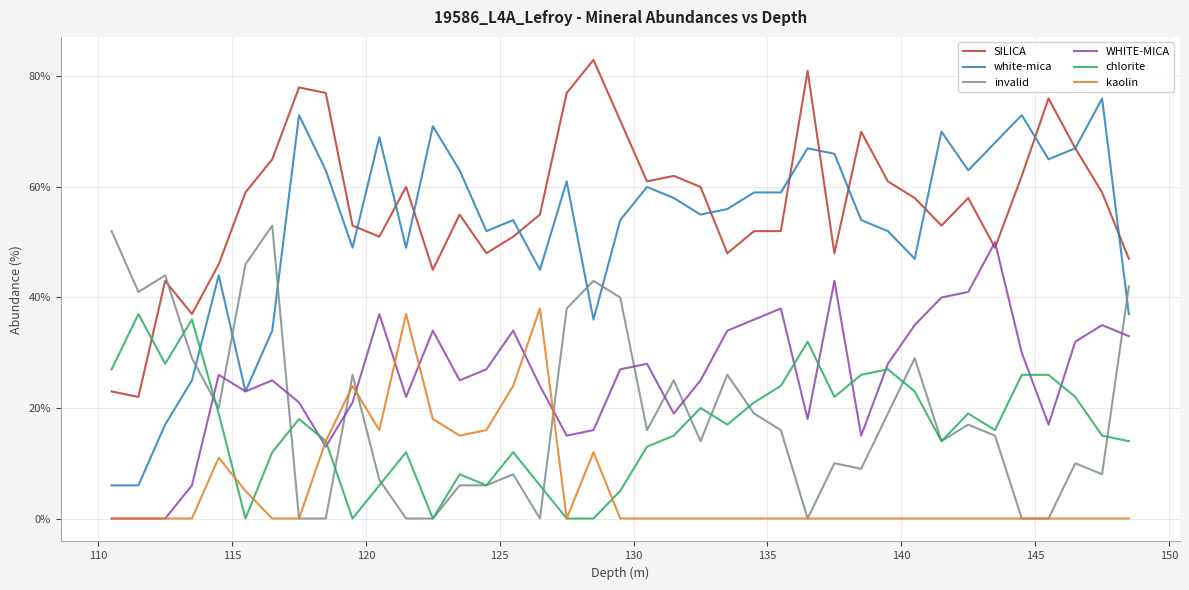

Which series has the largest range (max minus min)?

white-mica